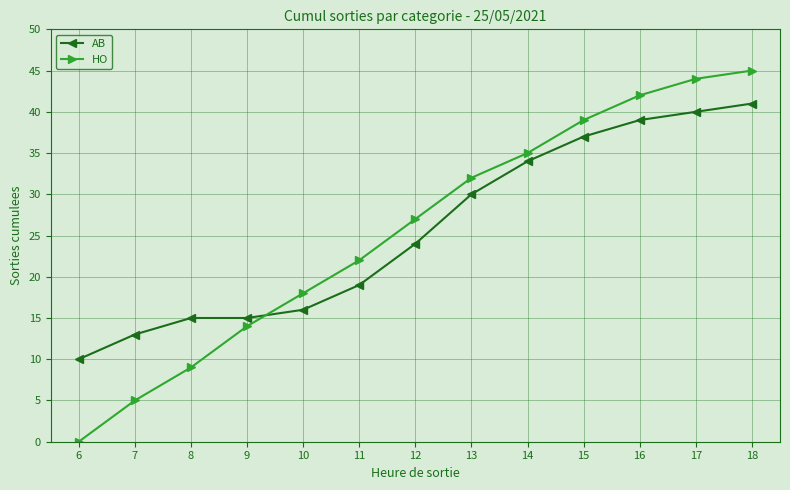

The value of AB at 14 is 57. True or false?

False